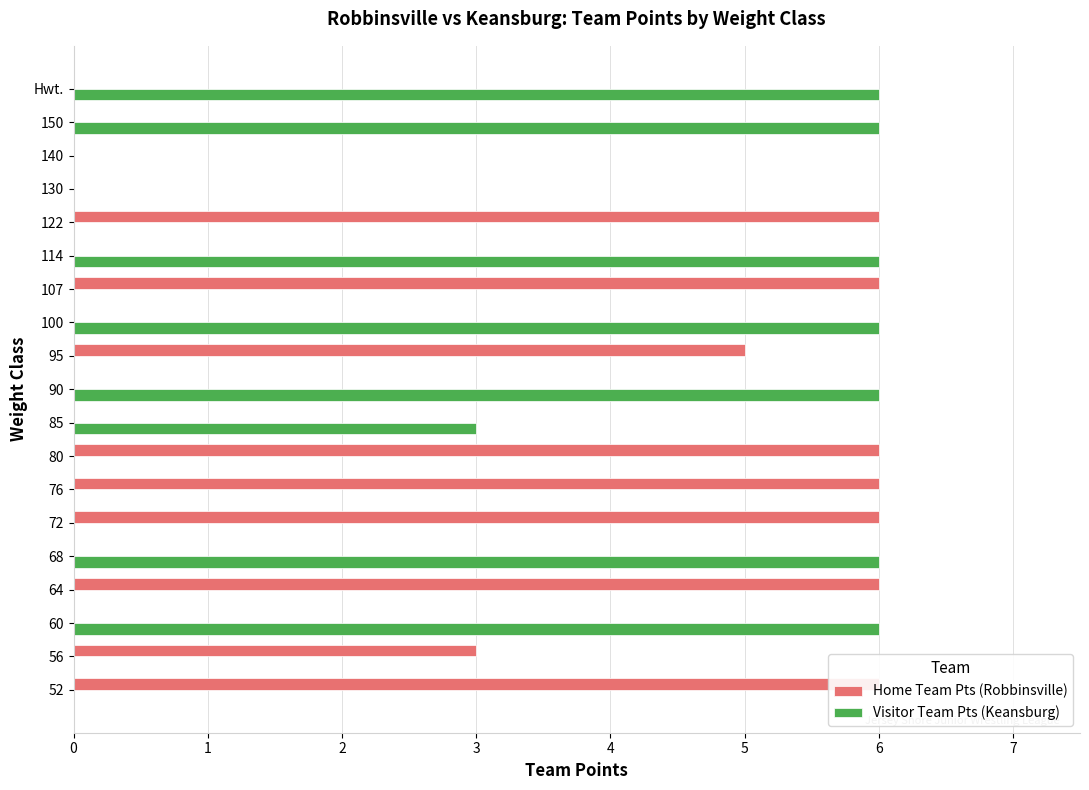

Reading left to right, what are all the values shown in this chart?

Home Team Pts (Robbinsville): 6	3	0	6	0	6	6	6	0	0	5	0	6	0	6	0	0	0	0
Visitor Team Pts (Keansburg): 0	0	6	0	6	0	0	0	3	6	0	6	0	6	0	0	0	6	6